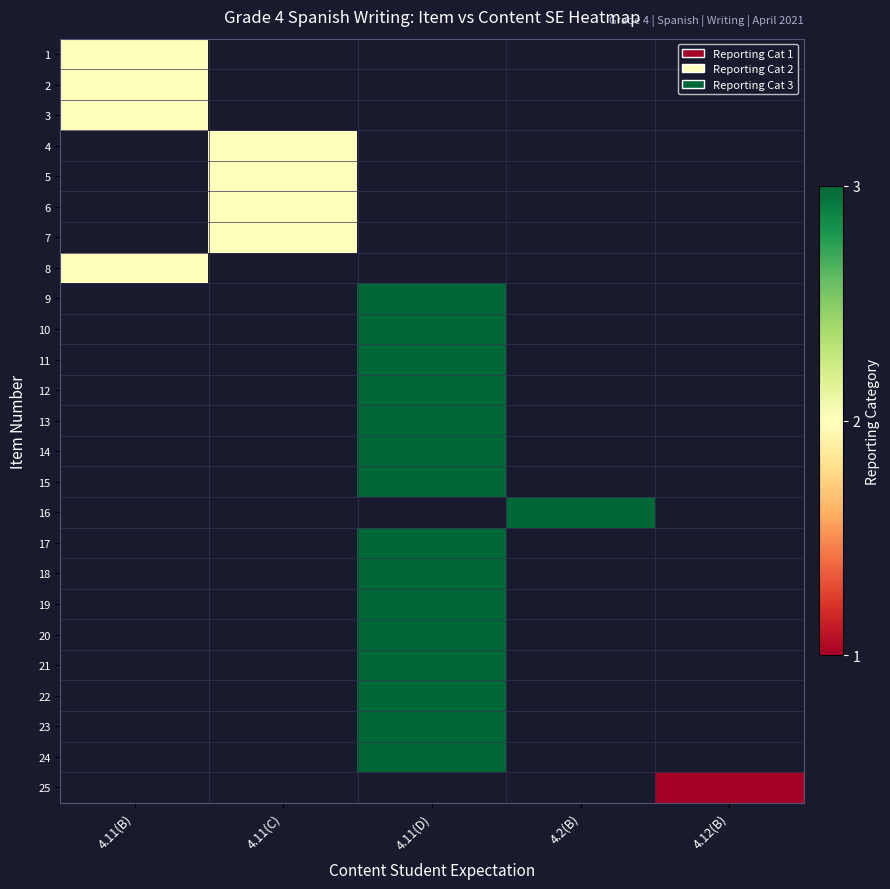

At which label does 4 reach its peak?

4.11(B)